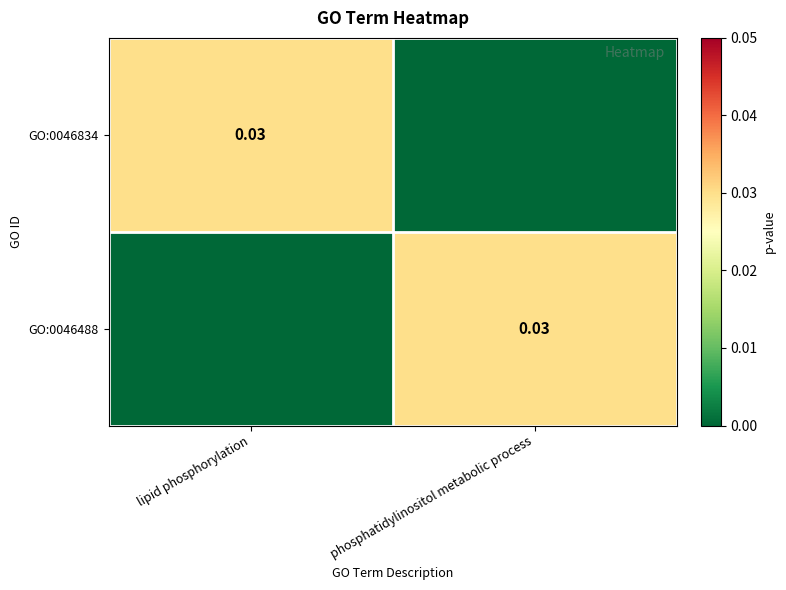

The GO:0046834 series shows 0.0 at phosphatidylinositol metabolic process. True or false?

True